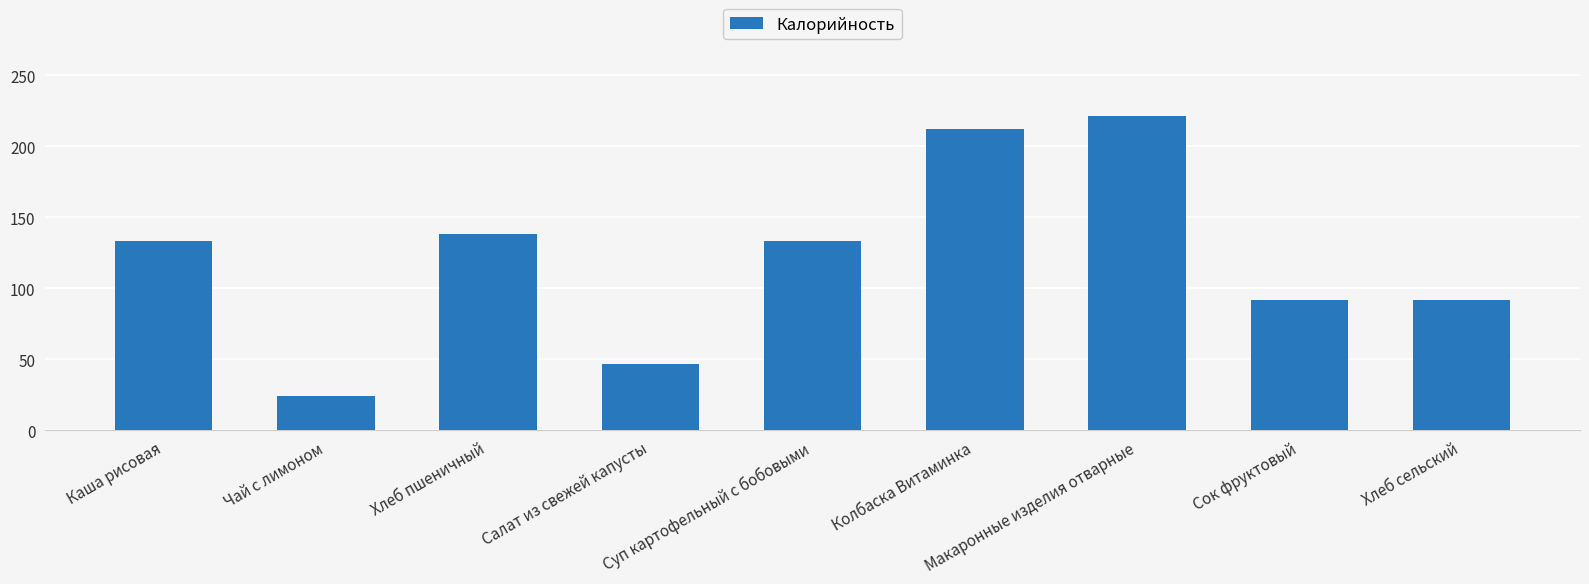

Is it true that the value at Хлеб сельский is 63?

False